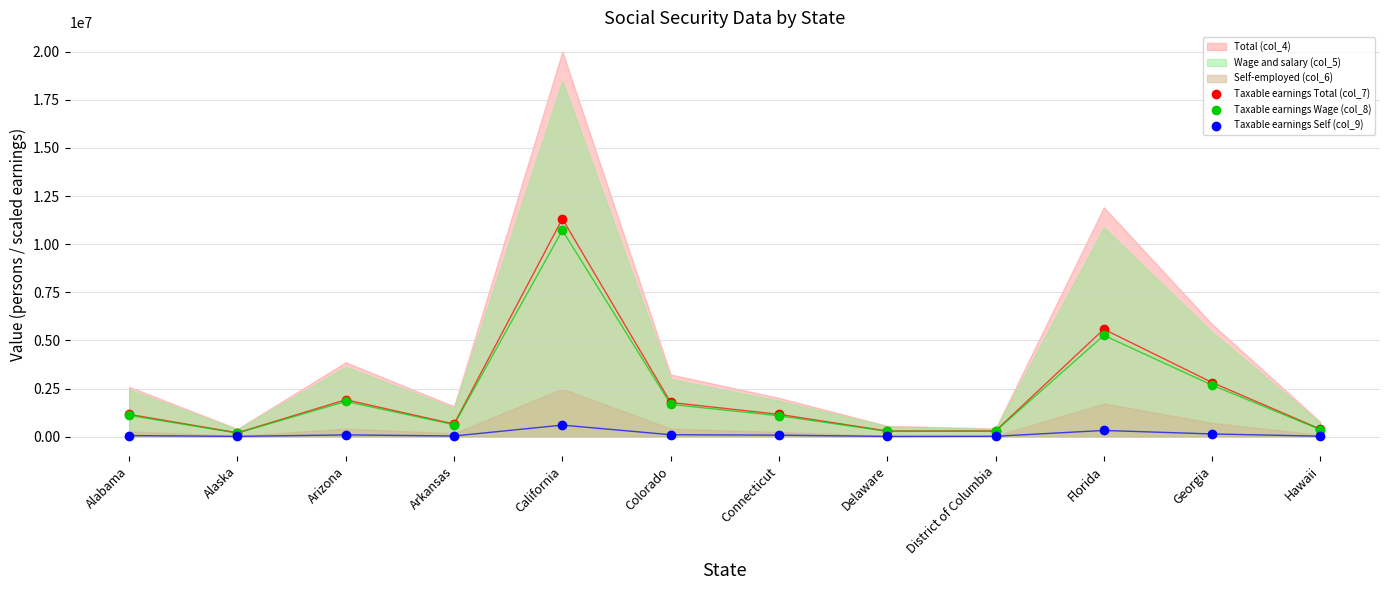

What is the value of the Taxable earnings Total (col_7) point at the 3rd from the left?

1916632.6